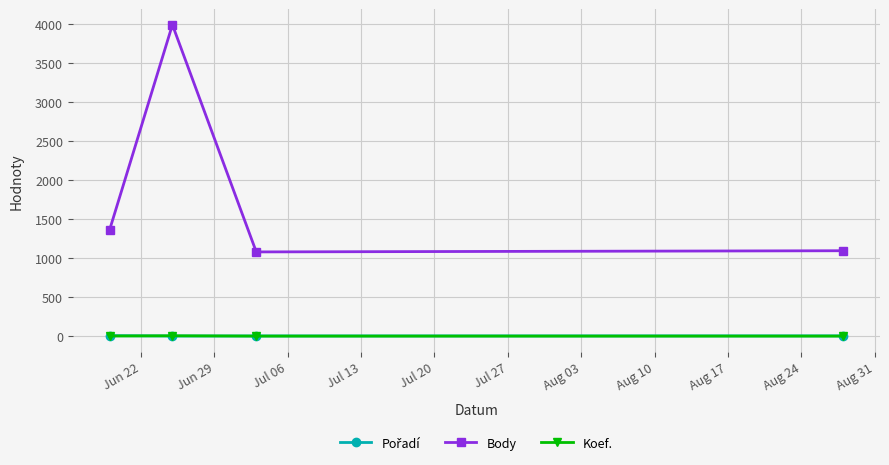

True or false: Koef. and Body cross at least once.

False